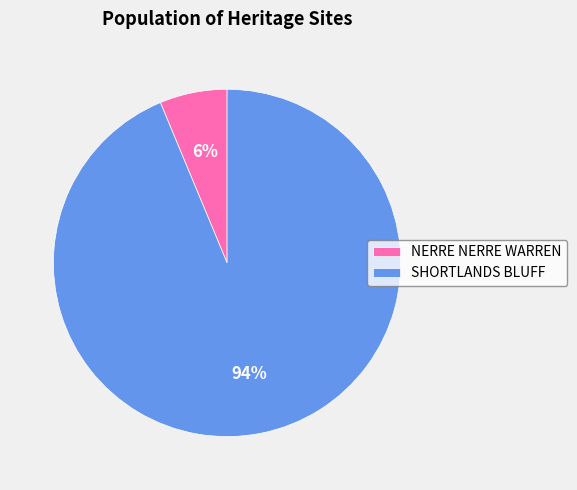

Count the number of slices in the pie.

2